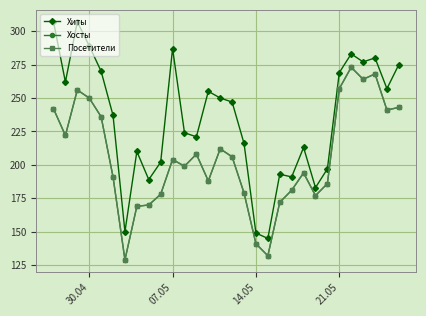

Is this an area chart (filled region under the line)?

No